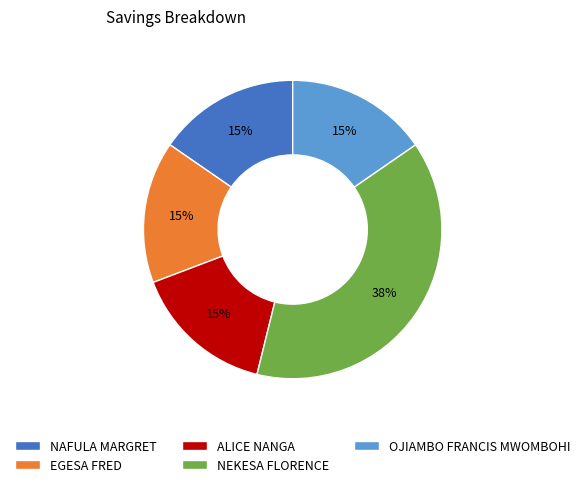

How many segments does this pie chart have?

5